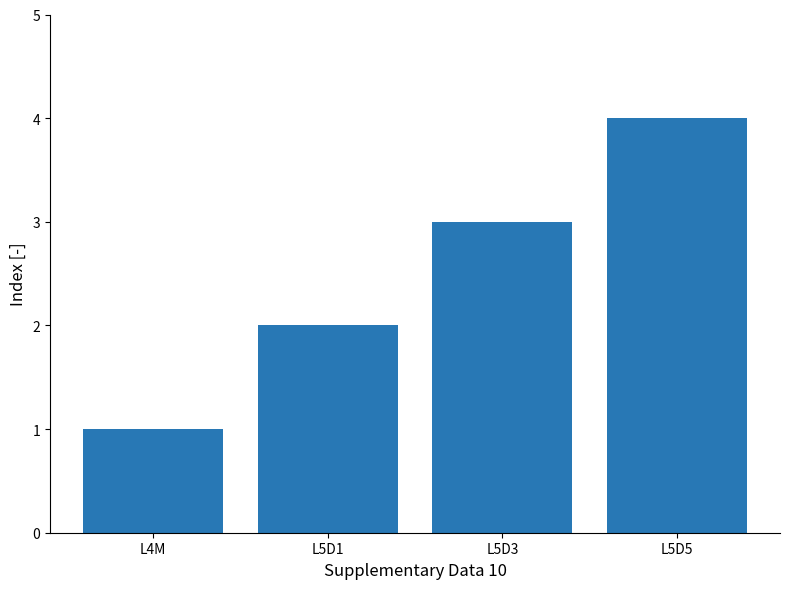

Reading left to right, what are all the values shown in this chart?

L4M=1	L5D1=2	L5D3=3	L5D5=4